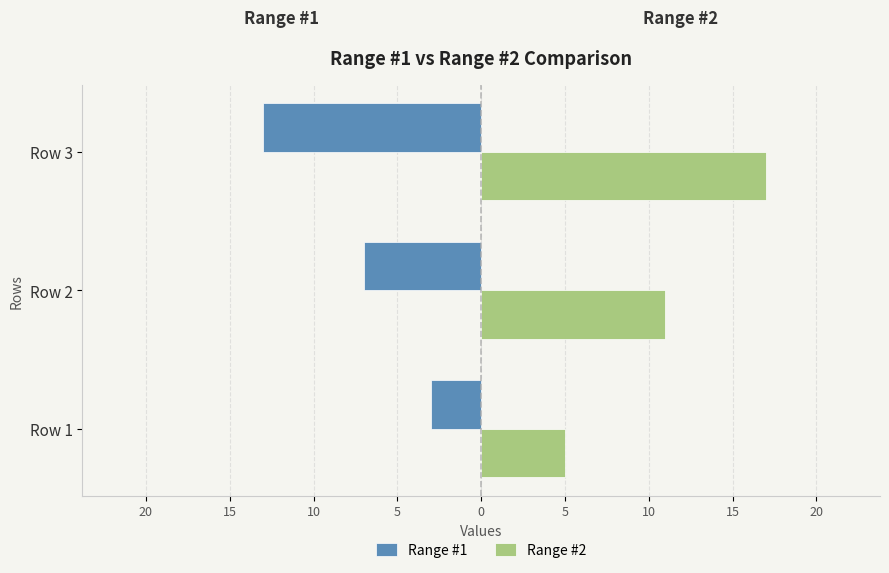

What are all the series names shown in the legend?

Range #1, Range #2